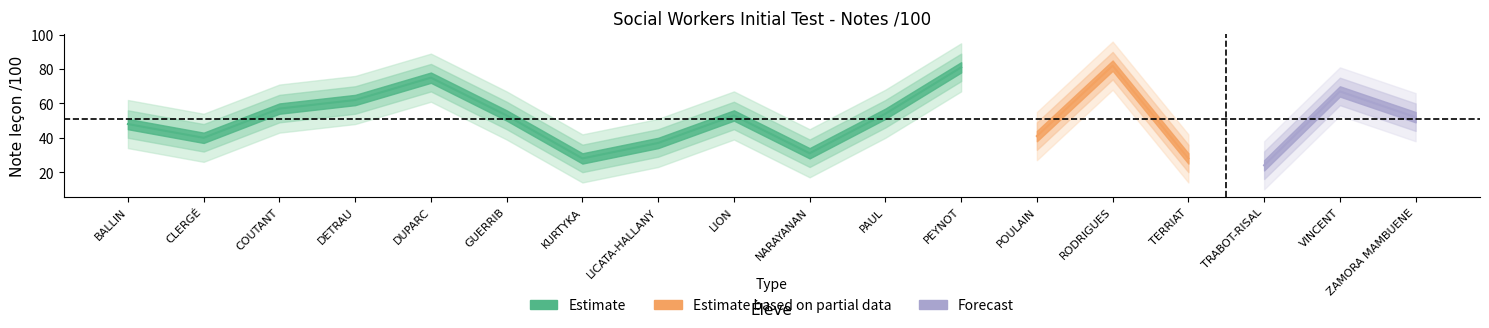

At which category does the data reach its first local valley?

CLERGÉ